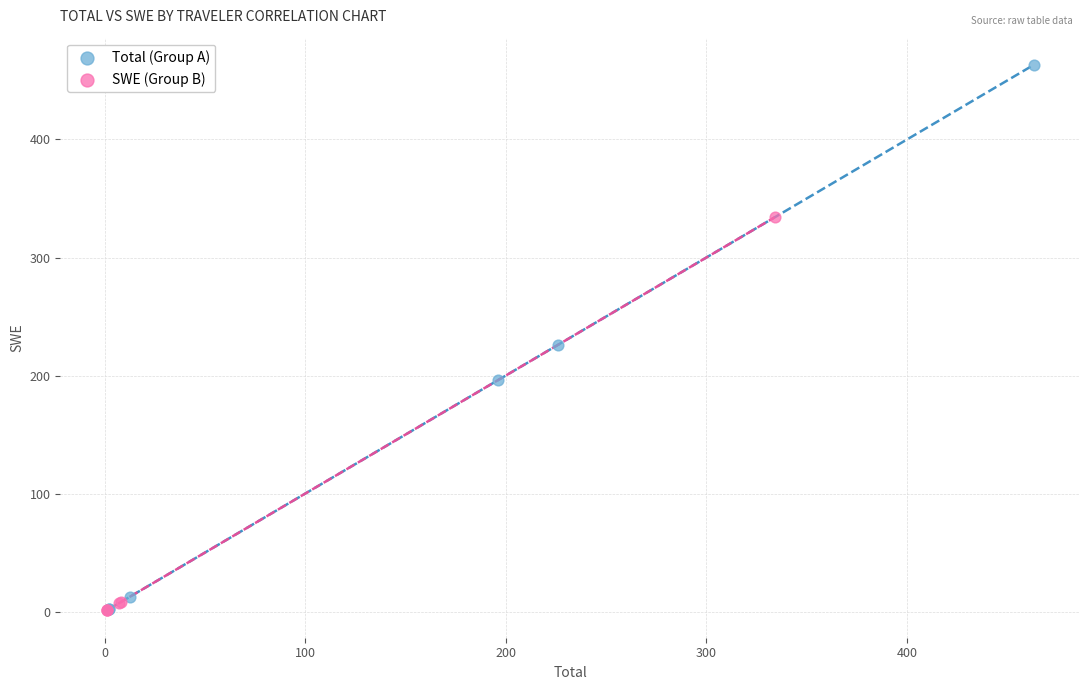

What are all the series names shown in the legend?

Total (Group A), SWE (Group B)